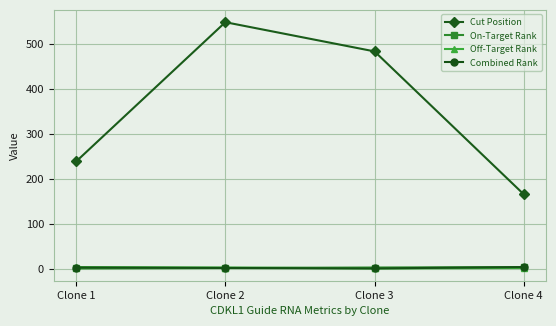

What are all the series names shown in the legend?

Cut Position, On-Target Rank, Off-Target Rank, Combined Rank